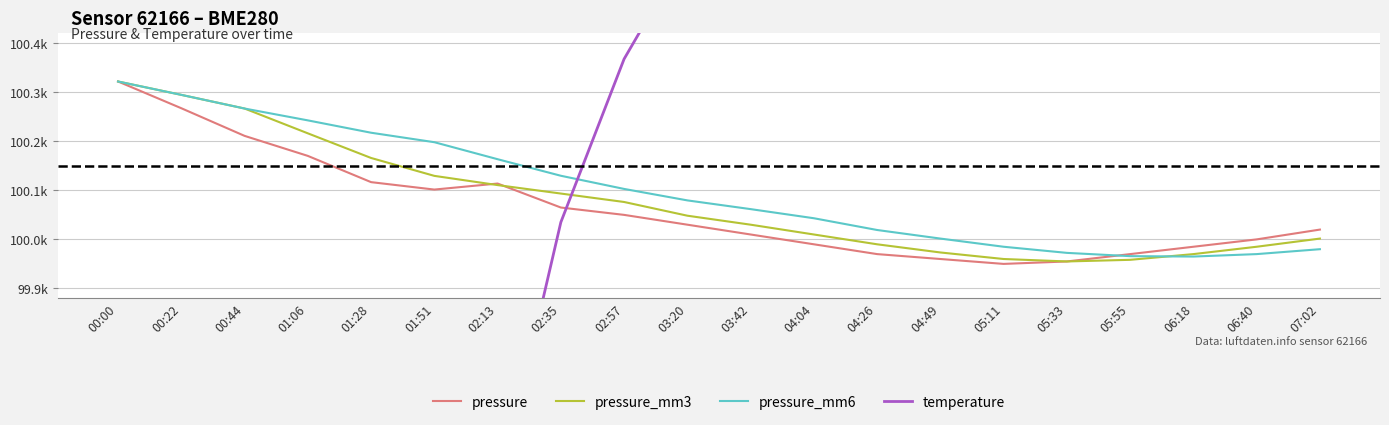

What position from the right is 04:26?

8